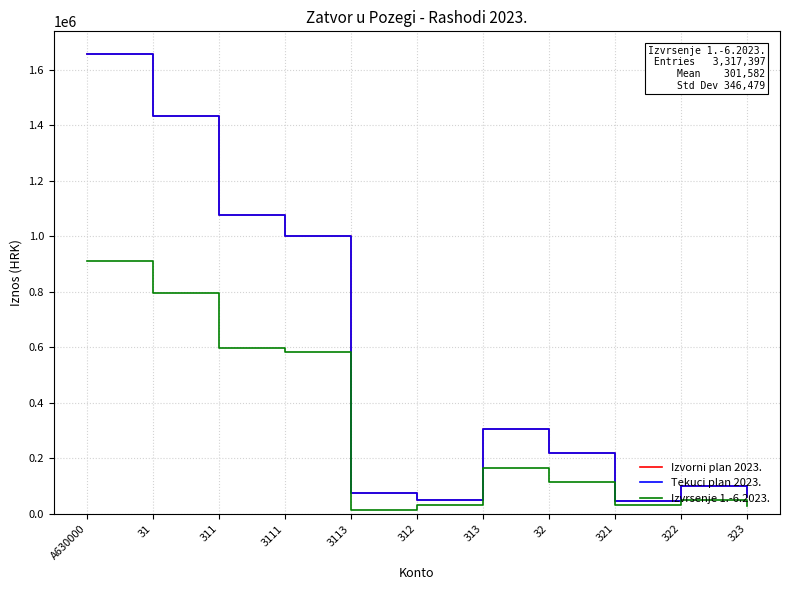

At which label does Tekuci plan 2023. reach its minimum?

321